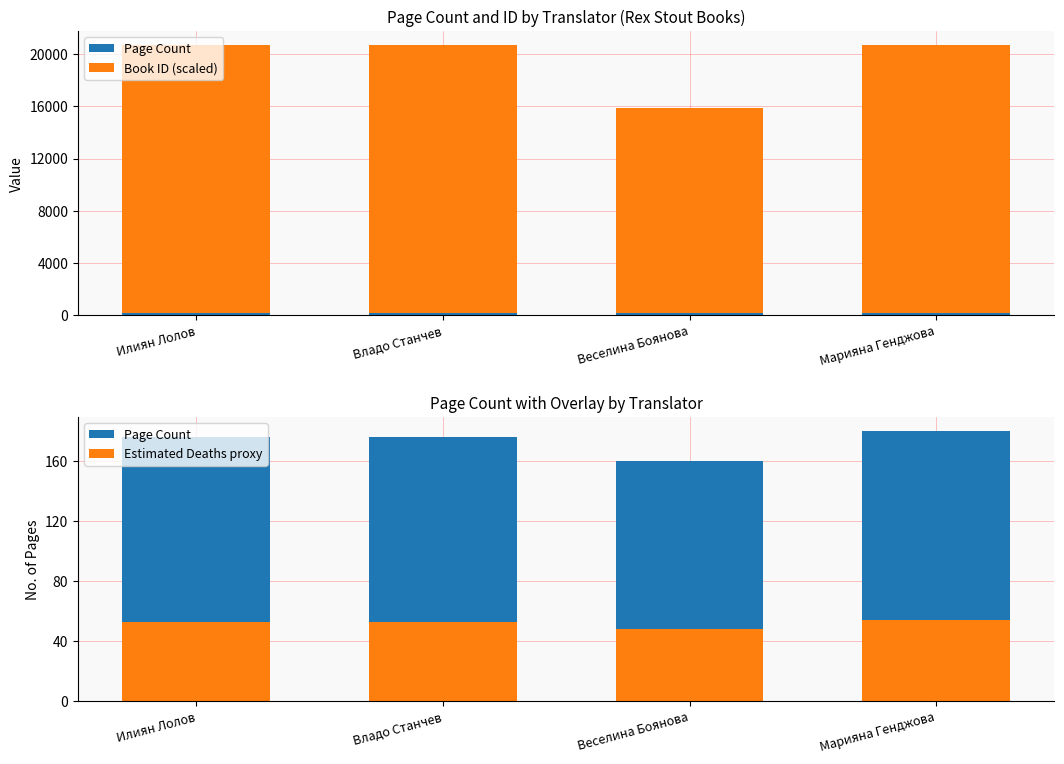

What is the value of the Estimated Deaths proxy bar at the 1st from the left?

52.8